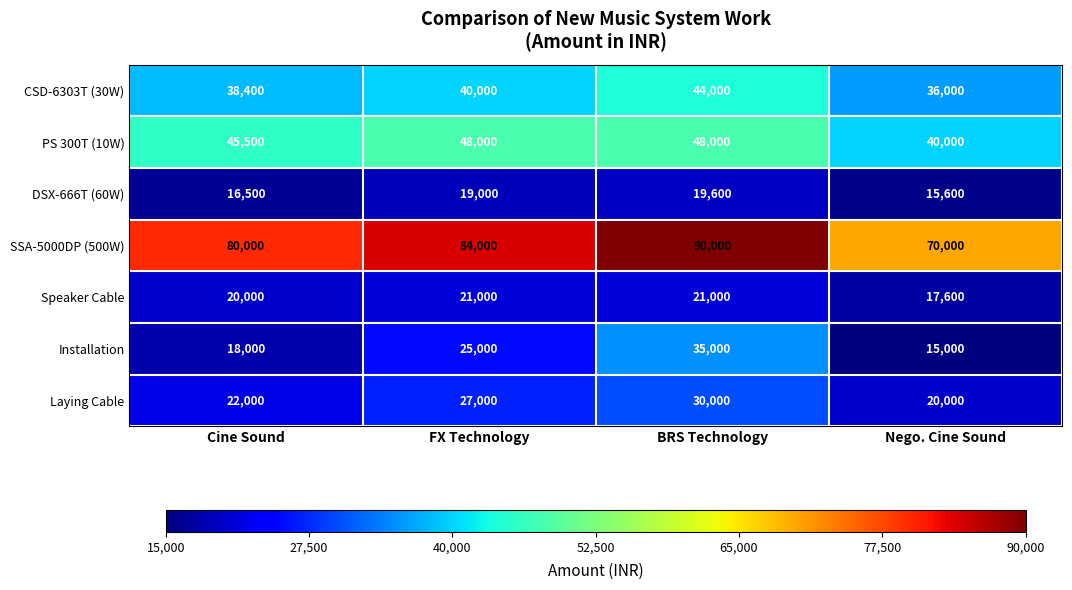

What is the total value across all series at Cine Sound?

240400